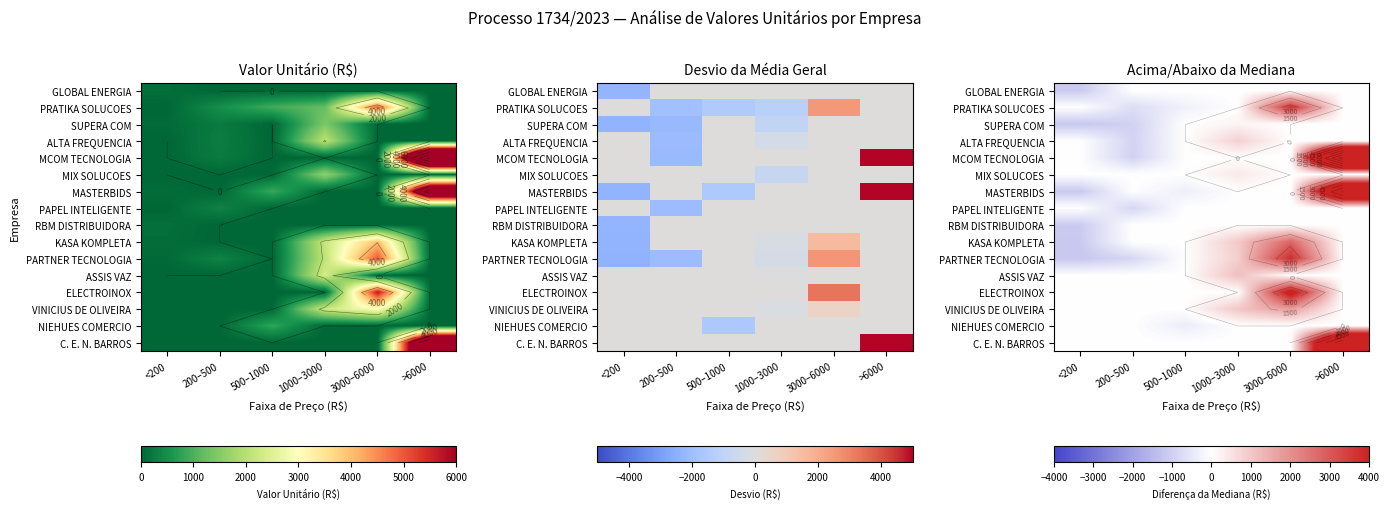

How many negative values does the ALTA FREQUENCIA series have?

1